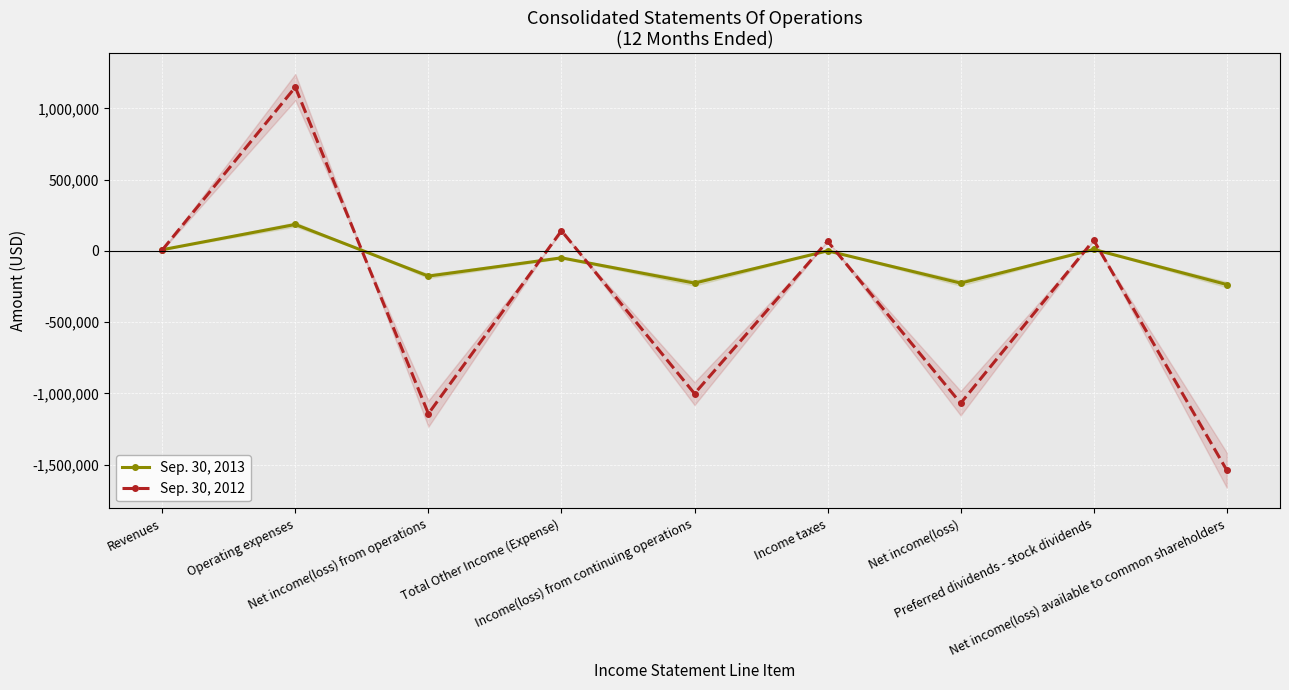

How many positive values does the Sep. 30, 2012 series have?

5